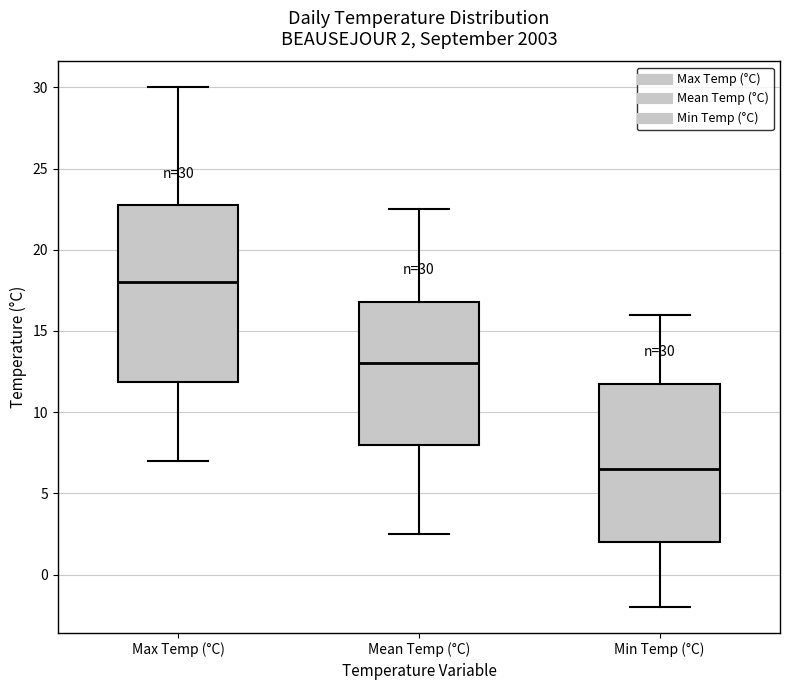

Which box is the tallest, from its lower edge to its upper edge?

Max Temp (°C)